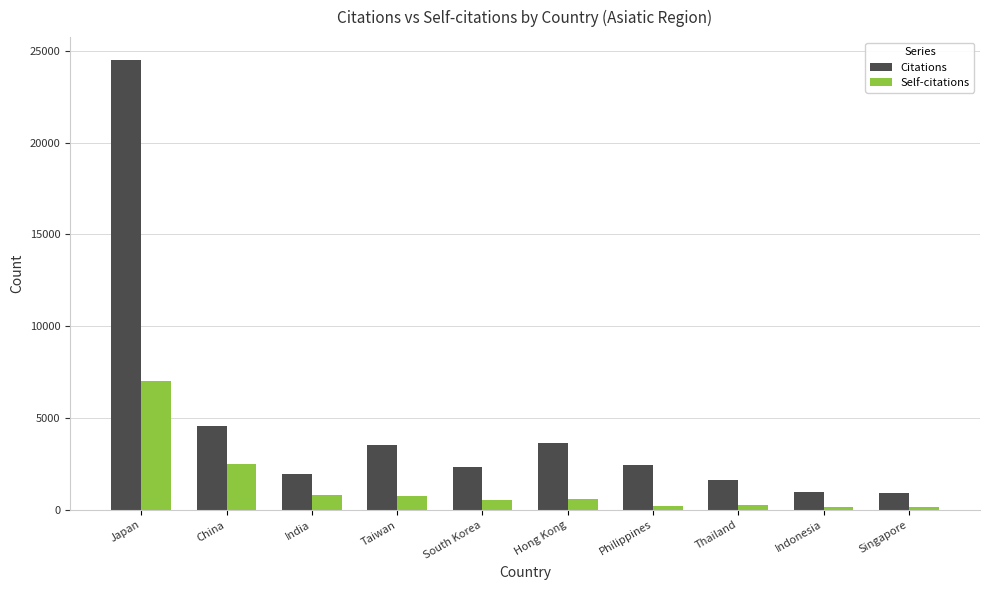

Which series has the widest spread of values?

Citations